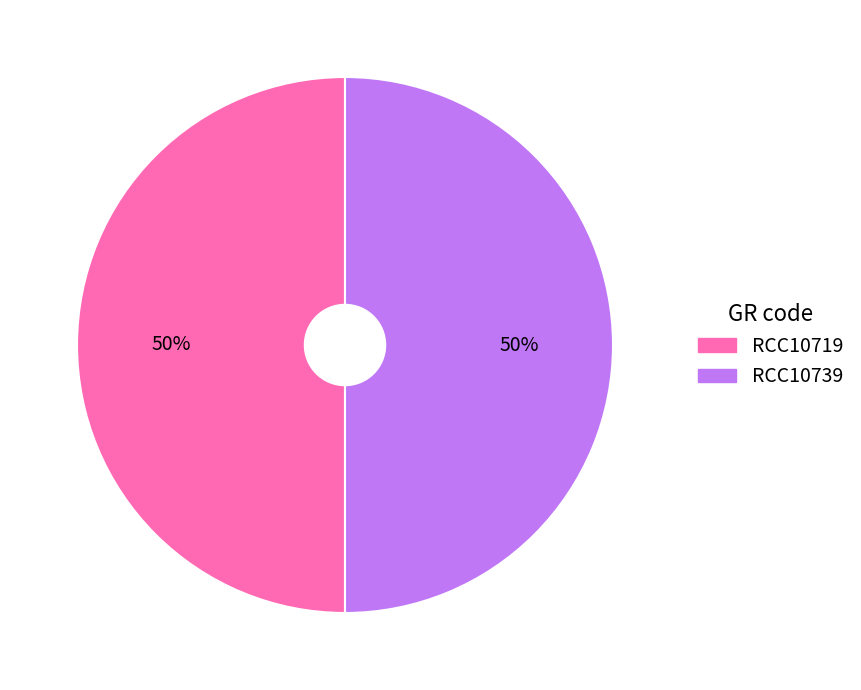

Combined, do RCC10739 and RCC10719 account for over 50%?

Yes